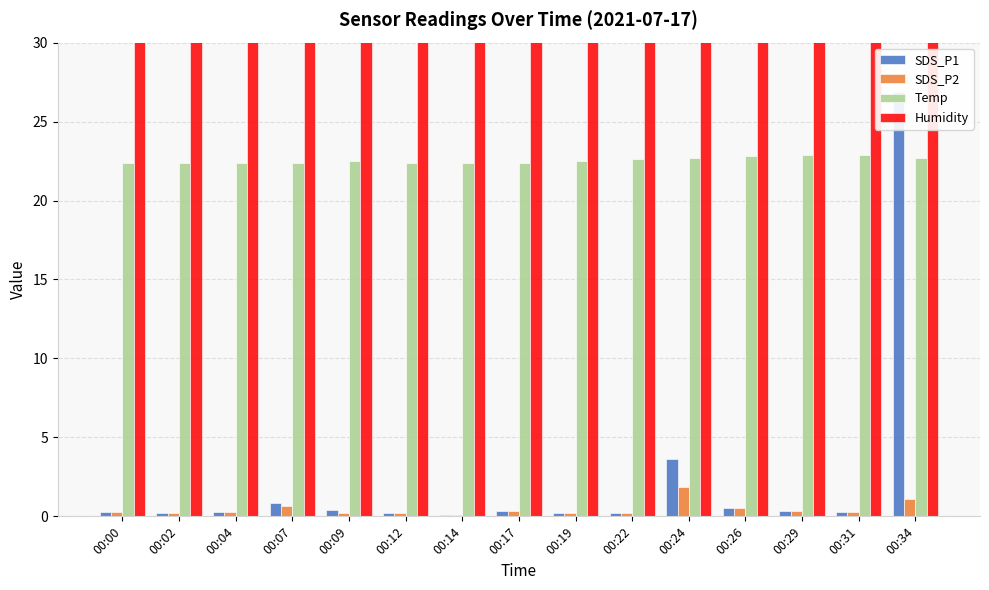

How many groups of bars are there?

15